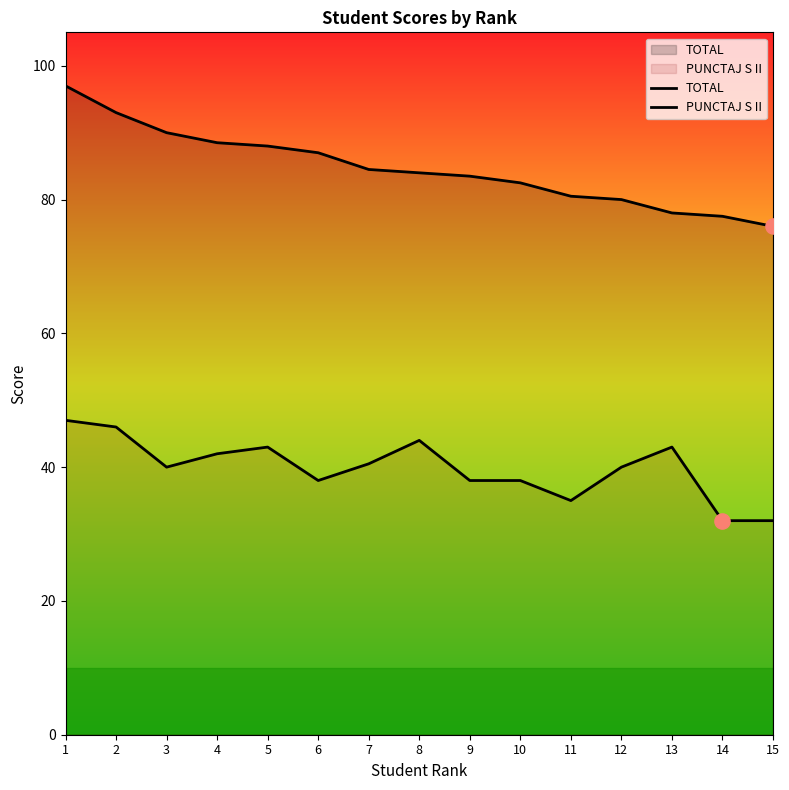

What is the total value across all series at 2?

139.0